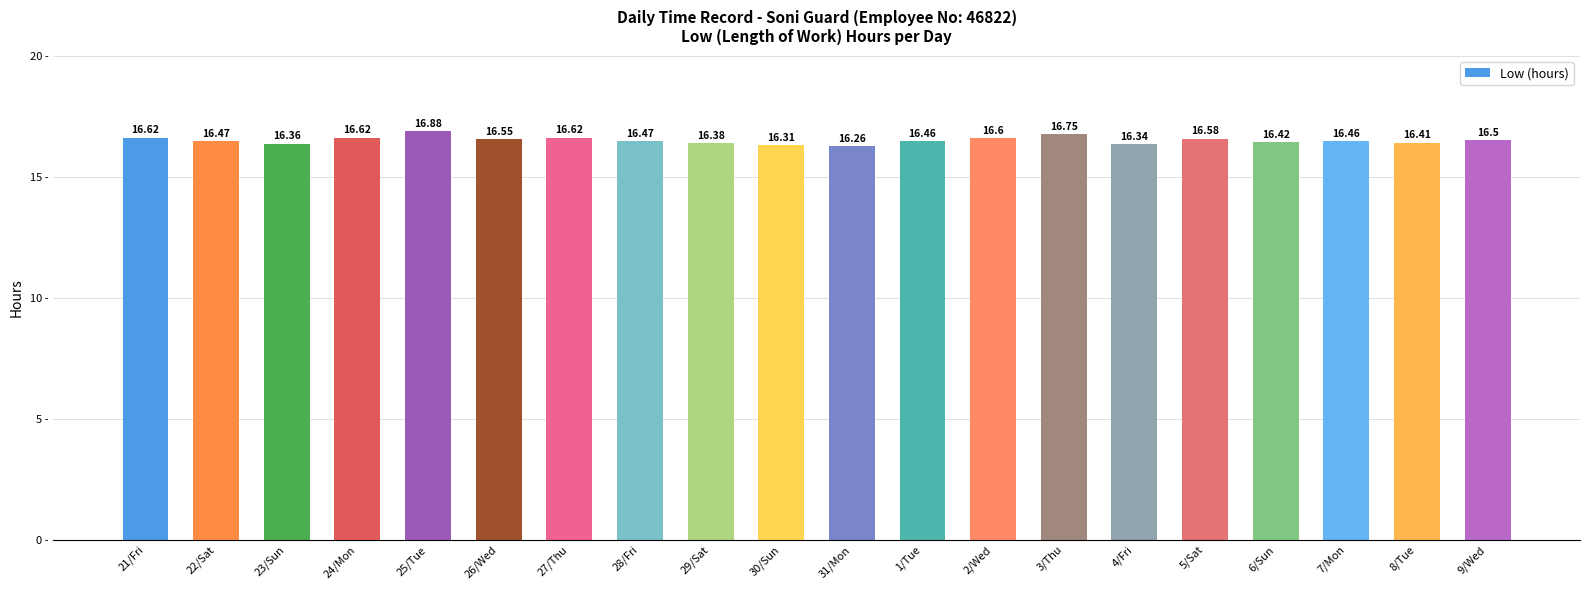

What position from the right is 3/Thu?

7